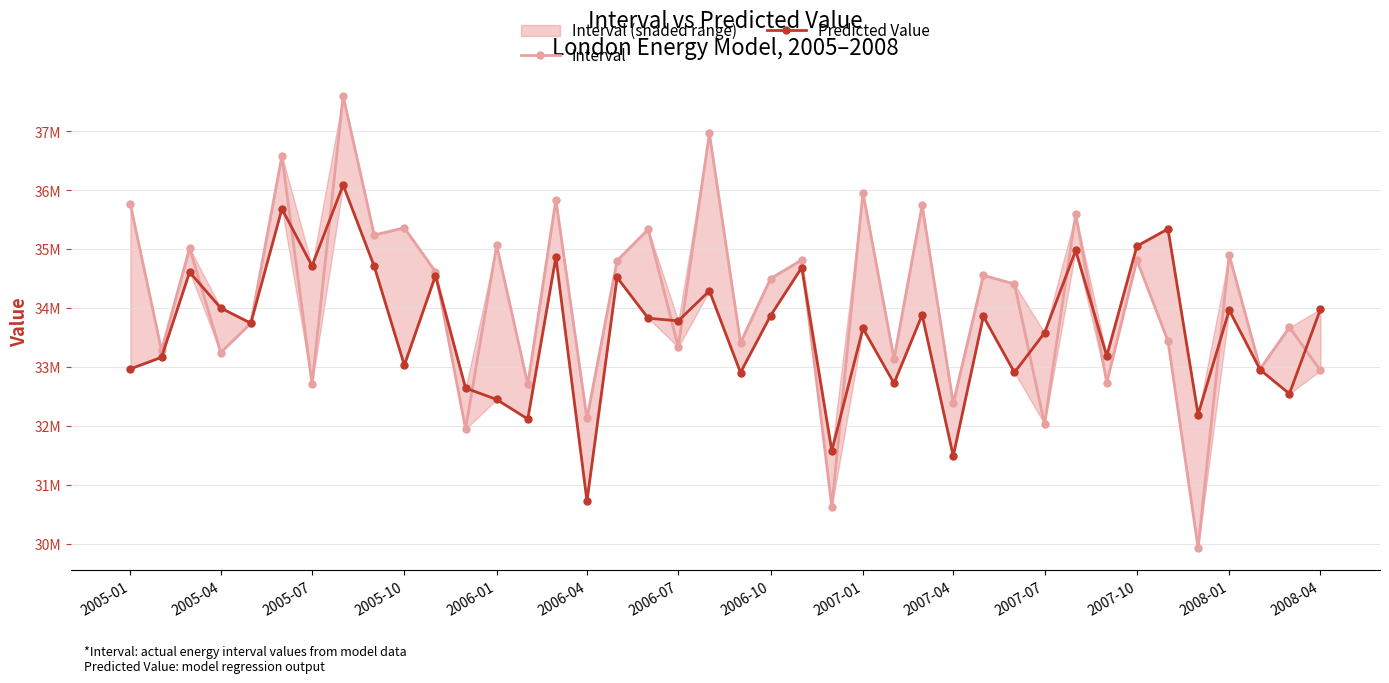

Rank the series by their average value, from highest to lowest.

Interval, Predicted Value